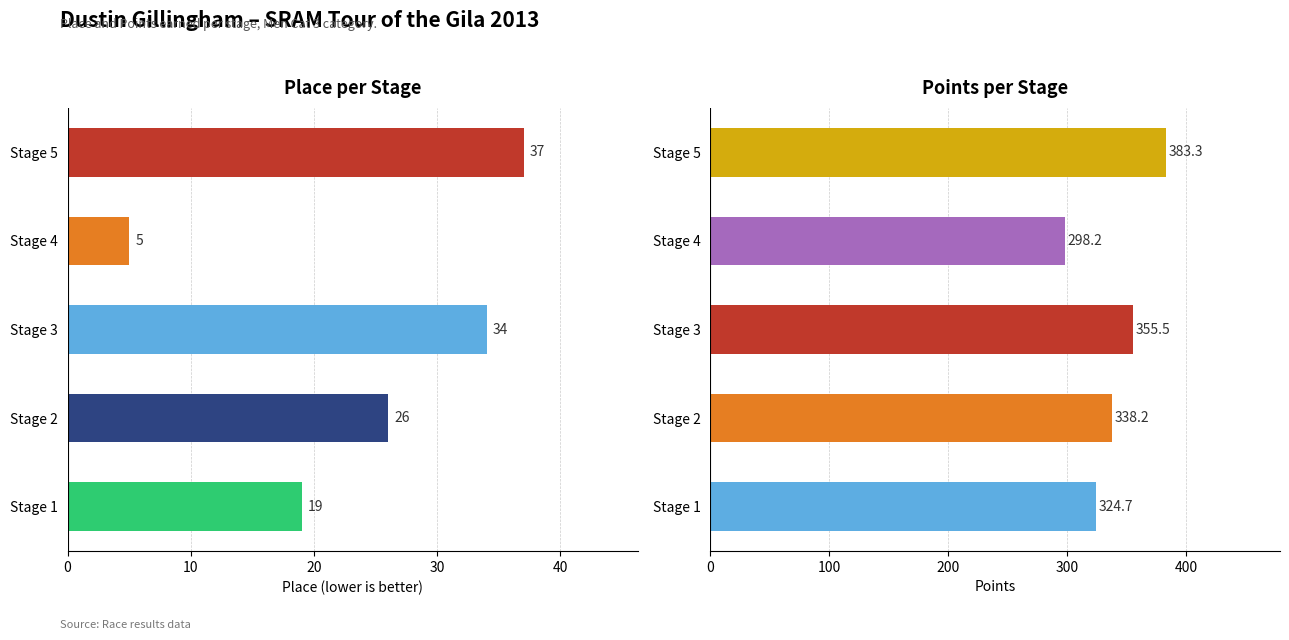

List the series in order of their peak value, highest first.

Points, Place